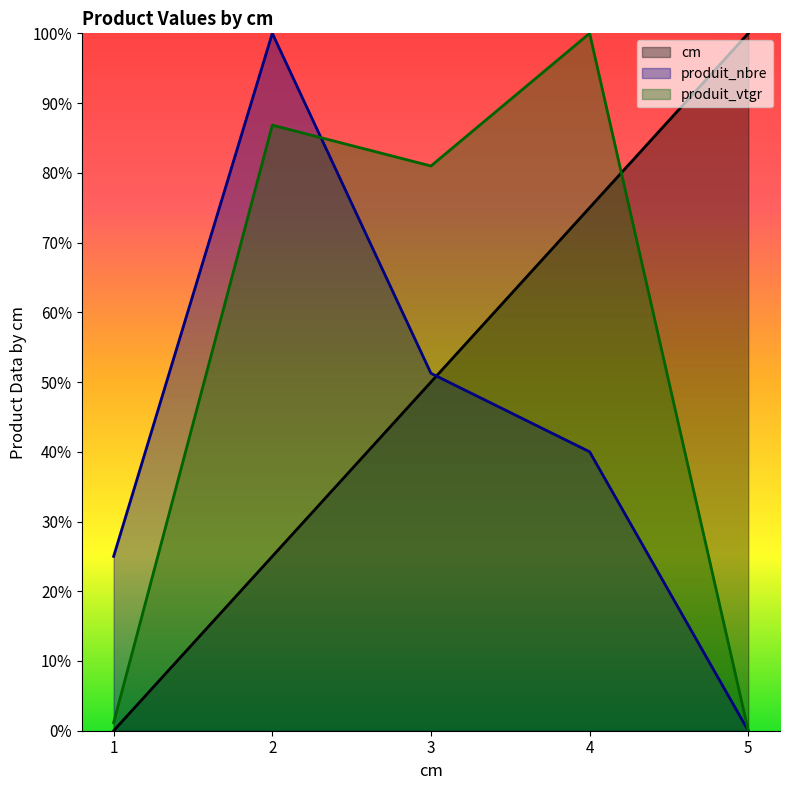

At which label is produit_nbre closest to 50?

3